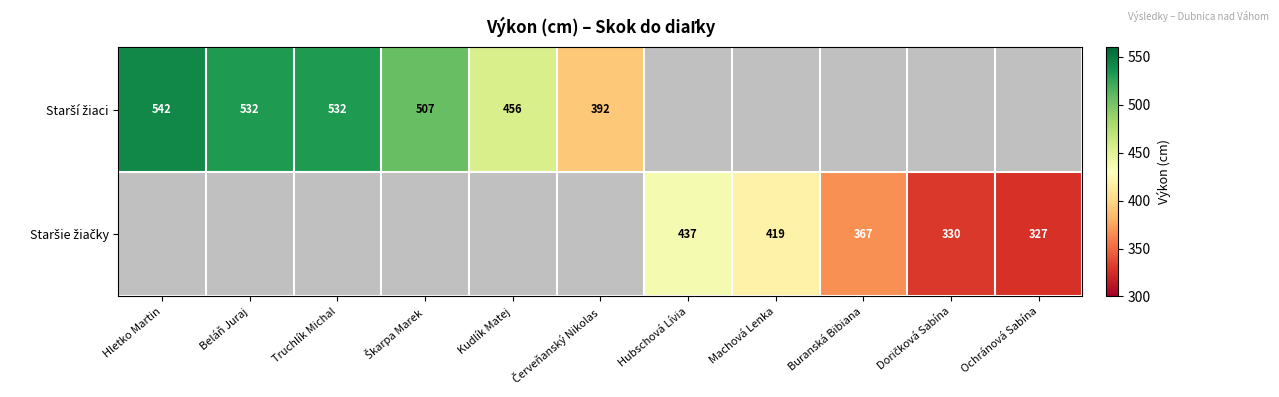

At how many categories does at least one series exceed 515?

3